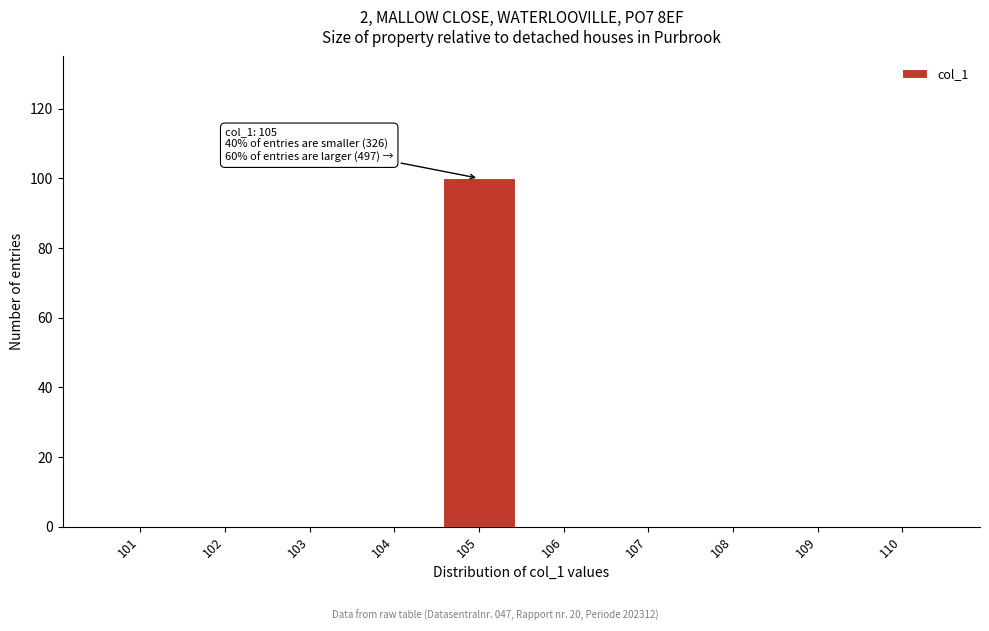

Reading left to right, extract all data points from this chart.

101=0	102=0	103=0	104=0	105=100	106=0	107=0	108=0	109=0	110=0